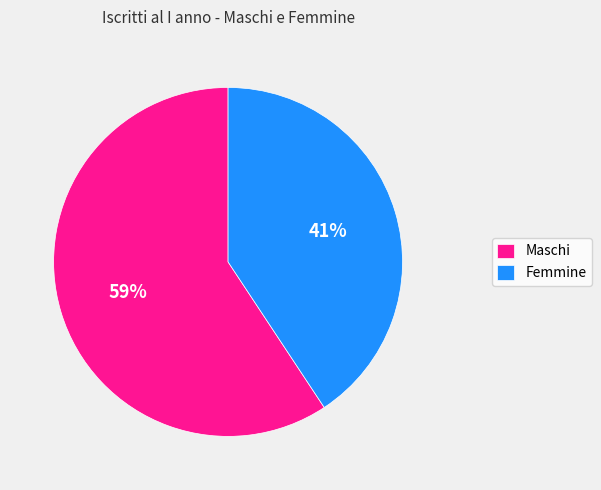

Rank the categories by value from lowest to highest.

Femmine, Maschi